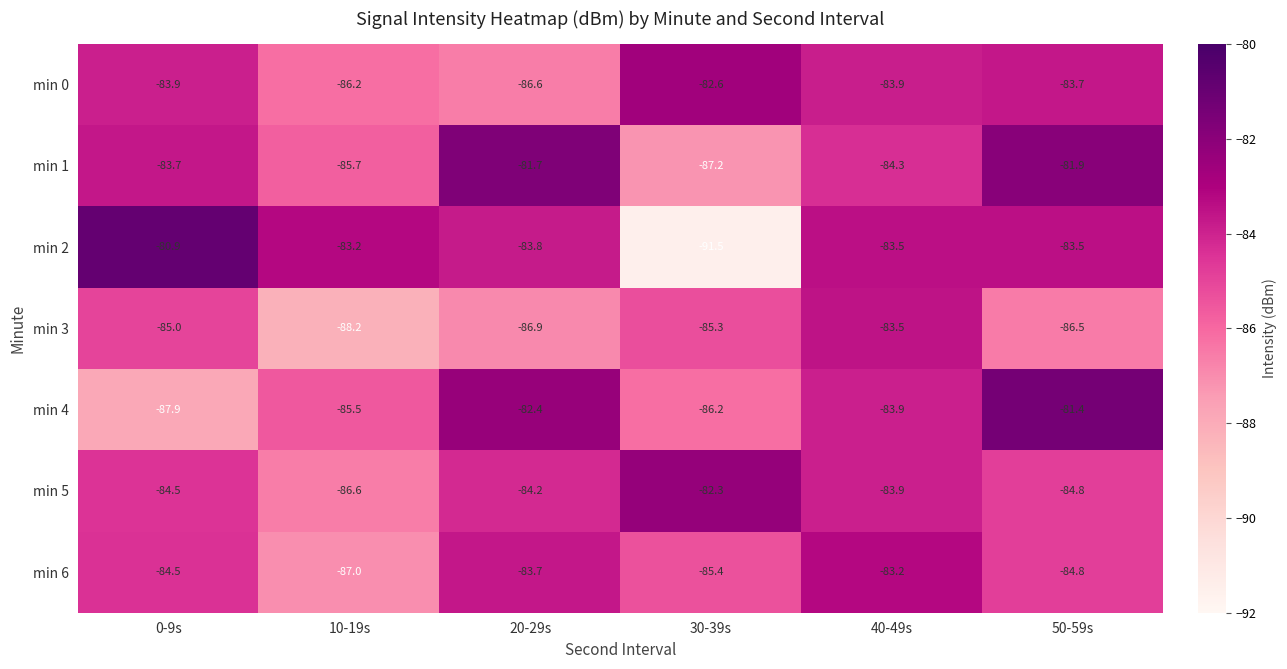

What is the difference between the maximum and minimum values in the min 1 series?

5.5